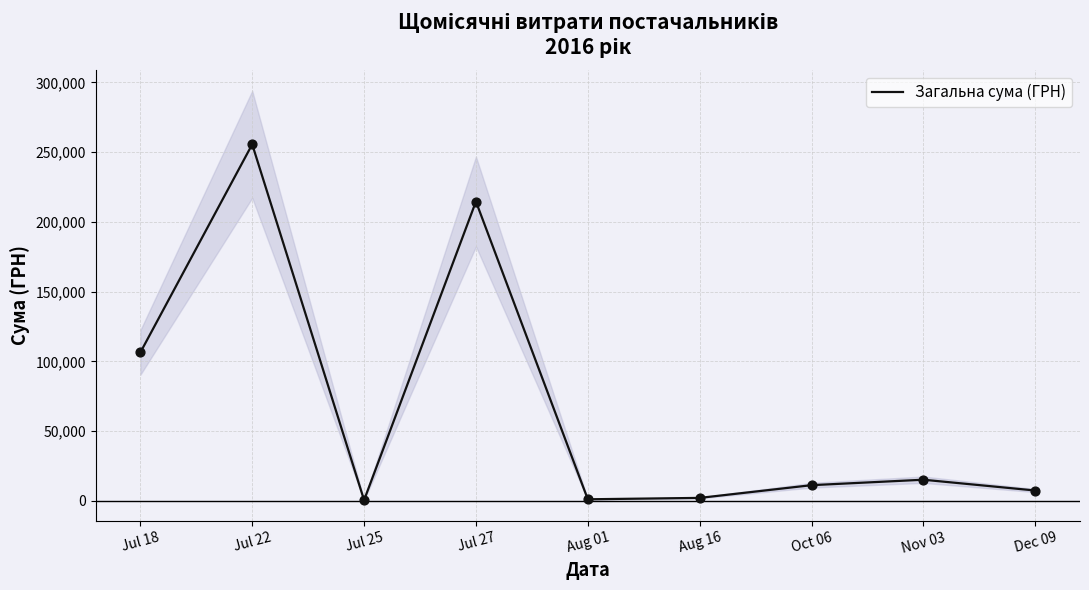

What is the change in value from Jul 22 to Dec 09?

-248069.2